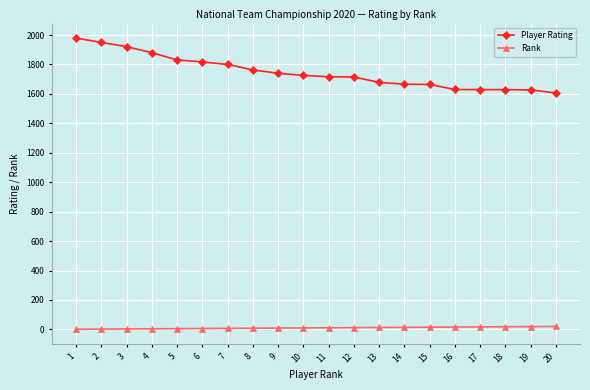

Is the value of Player Rating at 4 greater than the value of Rank at 19?

Yes